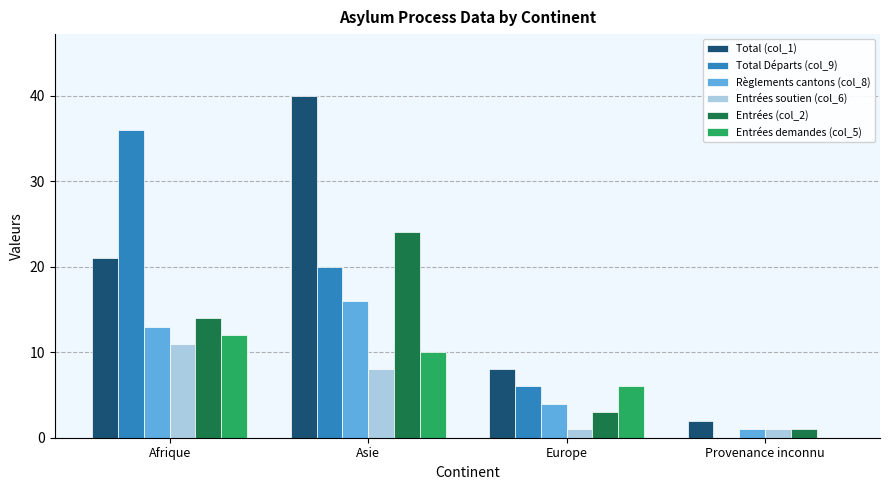

Is it true that Entrées demandes (col_5) equals 4 at Asie?

False